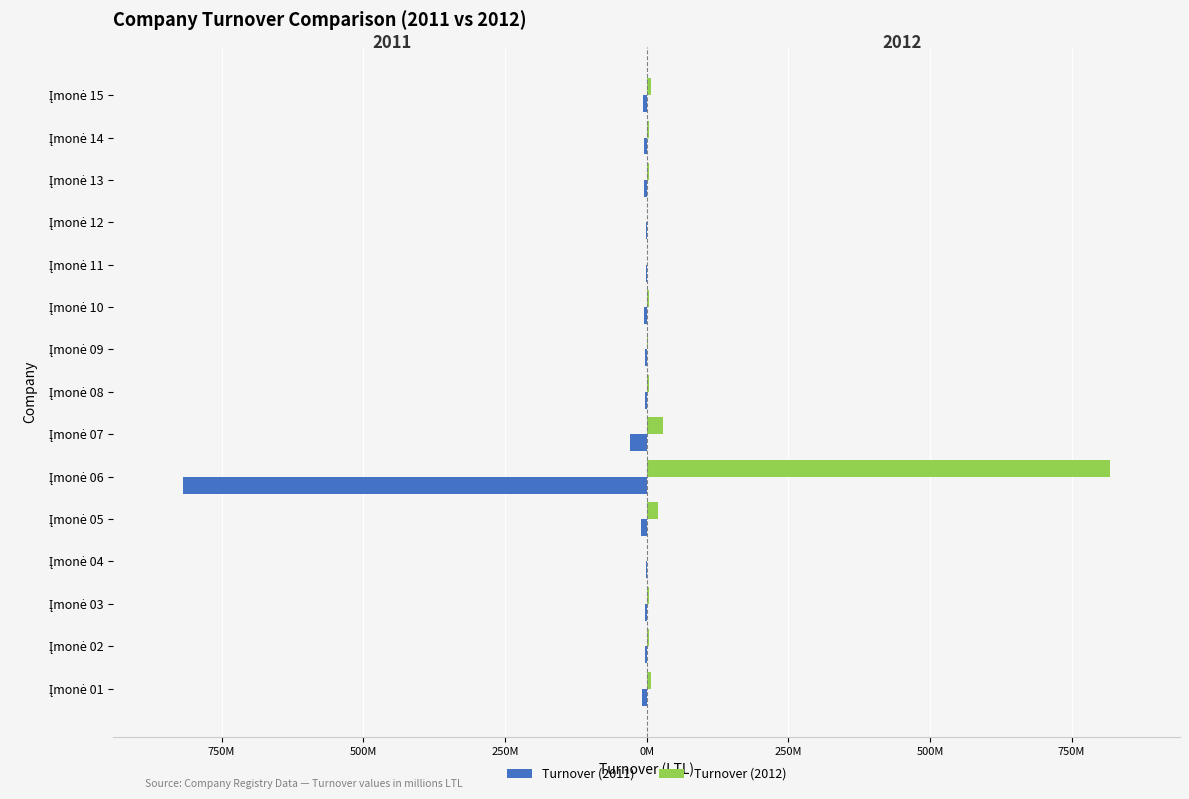

Which series has the widest spread of values?

Turnover (2011)